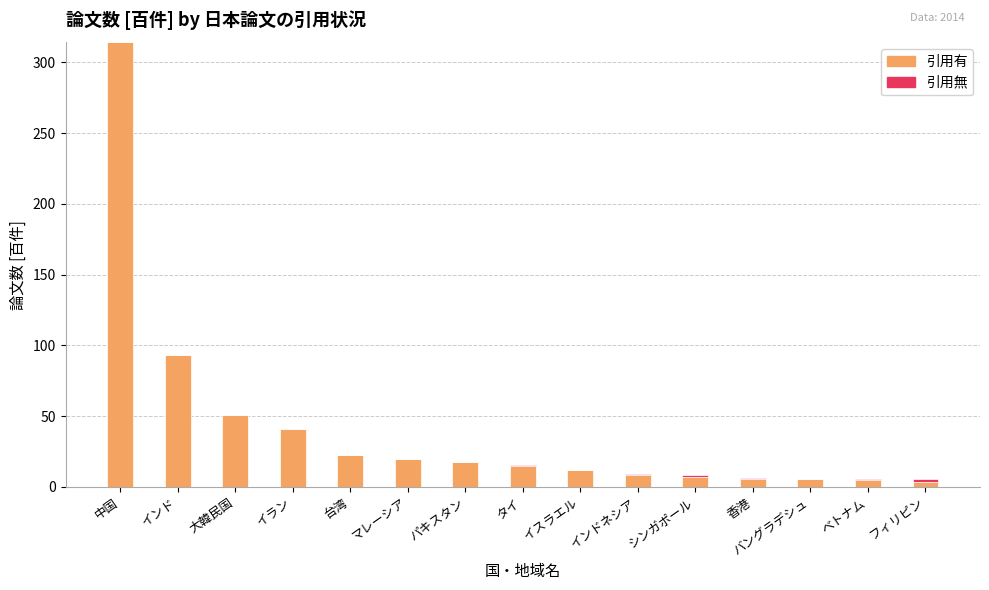

At which category is the sum across all series the highest?

中国